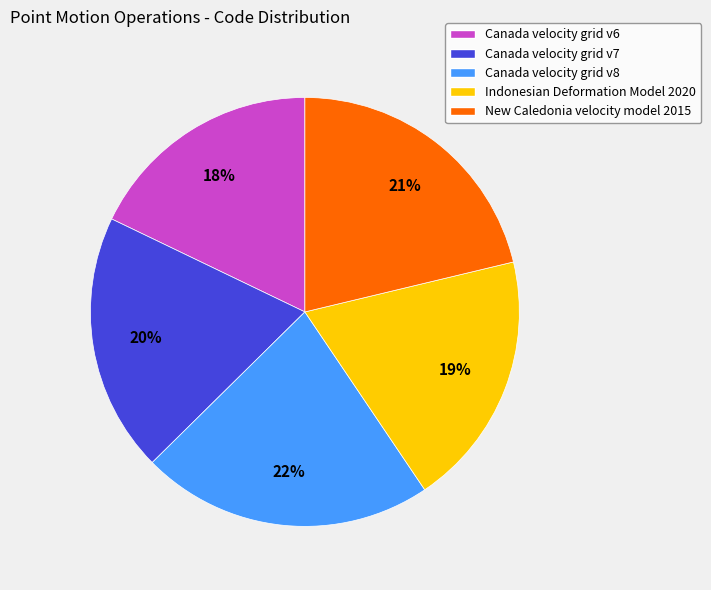

Does Canada velocity grid v6 account for over 50% of the chart?

No